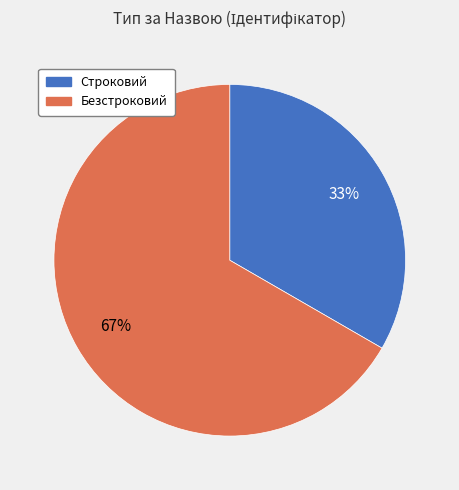

Is the sum of Безстроковий and Строковий greater than half?

Yes